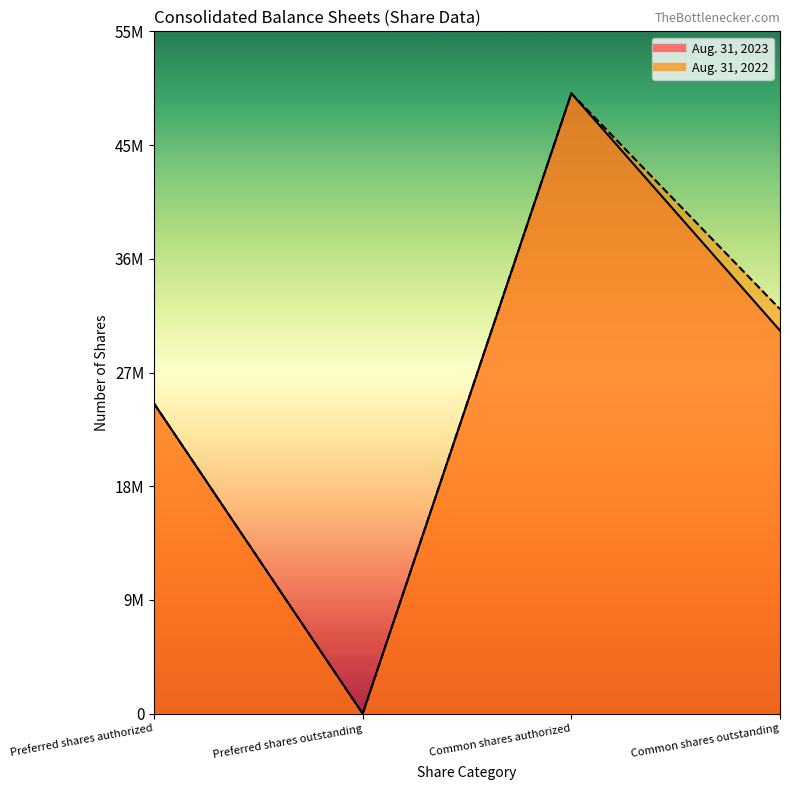

How many data points in Aug. 31, 2022 are less than 32603000?

2